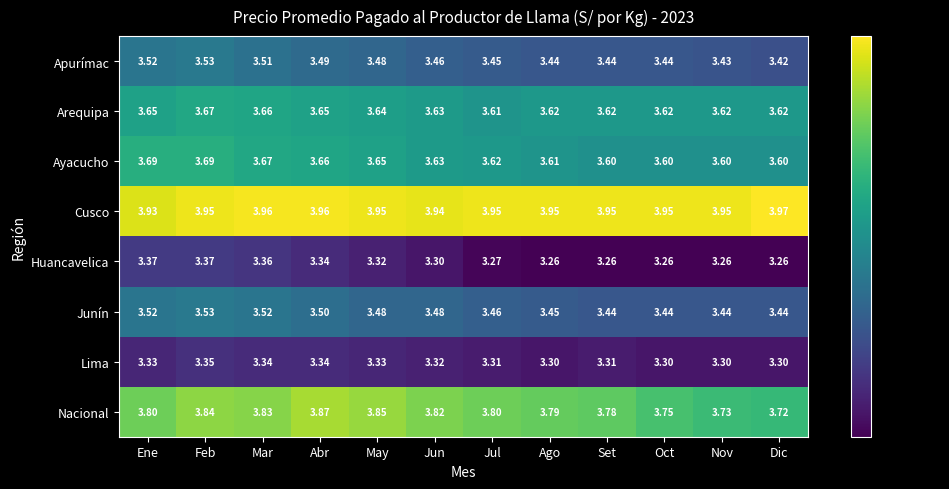

At which label does Nacional reach its minimum?

Dic